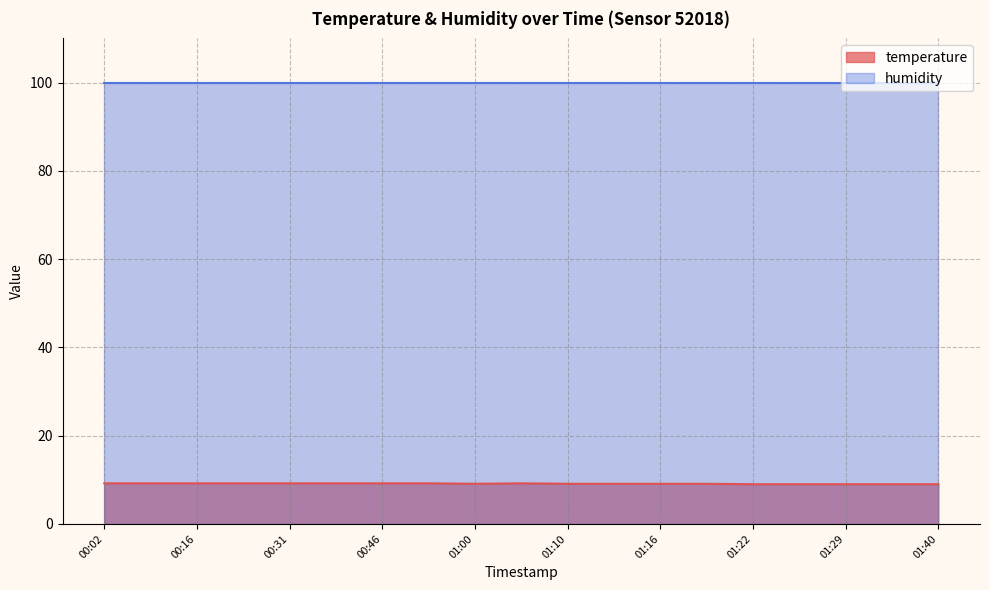

What is the value of the 17th point from the left?

9.0